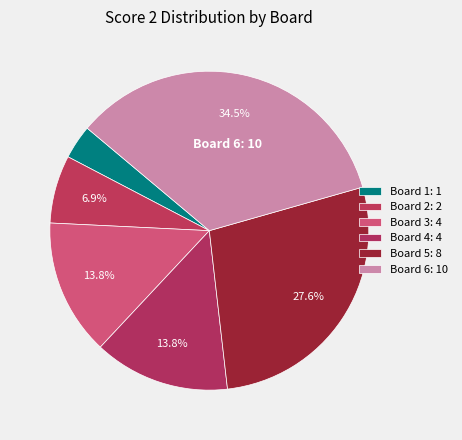

How many slices are in this pie chart?

6